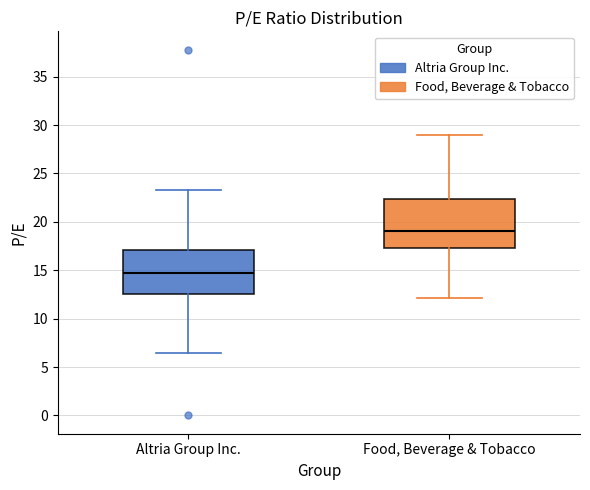

Which box is the tallest, from its lower edge to its upper edge?

Food, Beverage & Tobacco